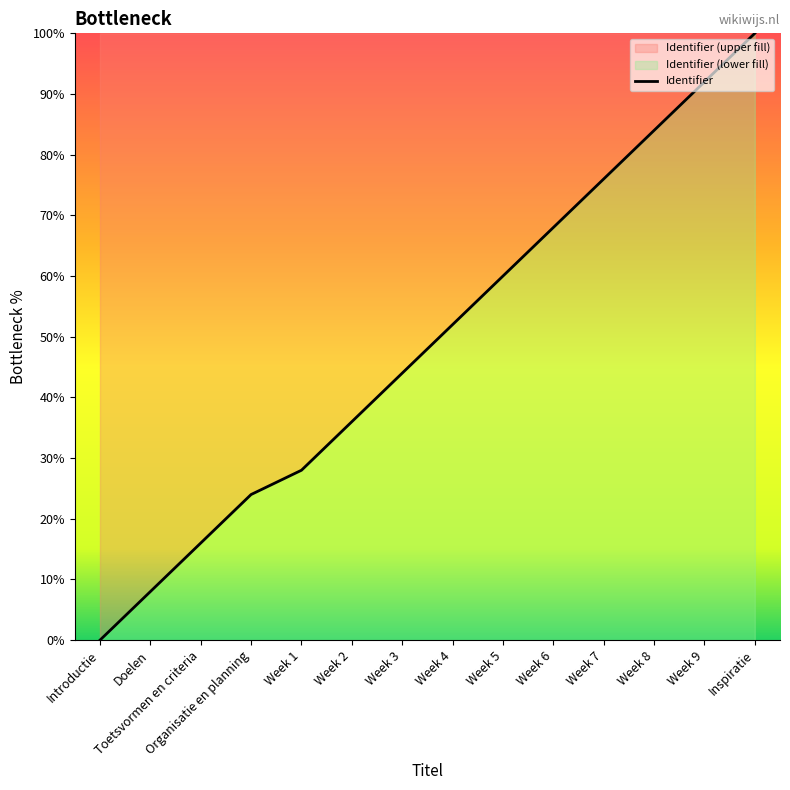

Reading right to left, transcribe all the data shown in this chart.

Inspiratie=100.0	Week 9=92.0	Week 8=84.0	Week 7=76.0	Week 6=68.0	Week 5=60.0	Week 4=52.0	Week 3=44.0	Week 2=36.0	Week 1=28.0	Organisatie en planning=24.0	Toetsvormen en criteria=16.0	Doelen=8.0	Introductie=0.0